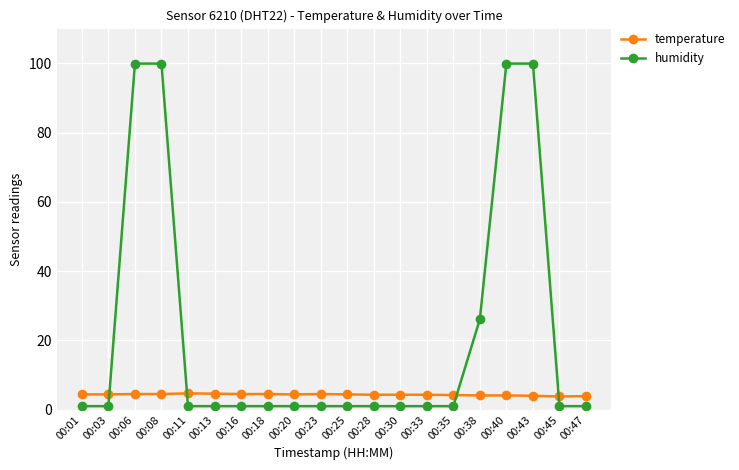

How many intersections are there between temperature and humidity?

4